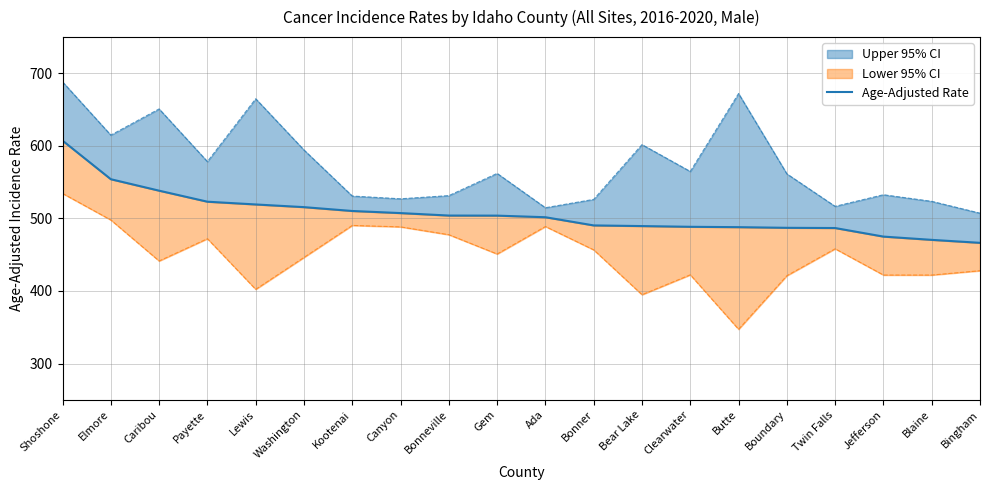

The value at Bingham is 466.4. True or false?

True